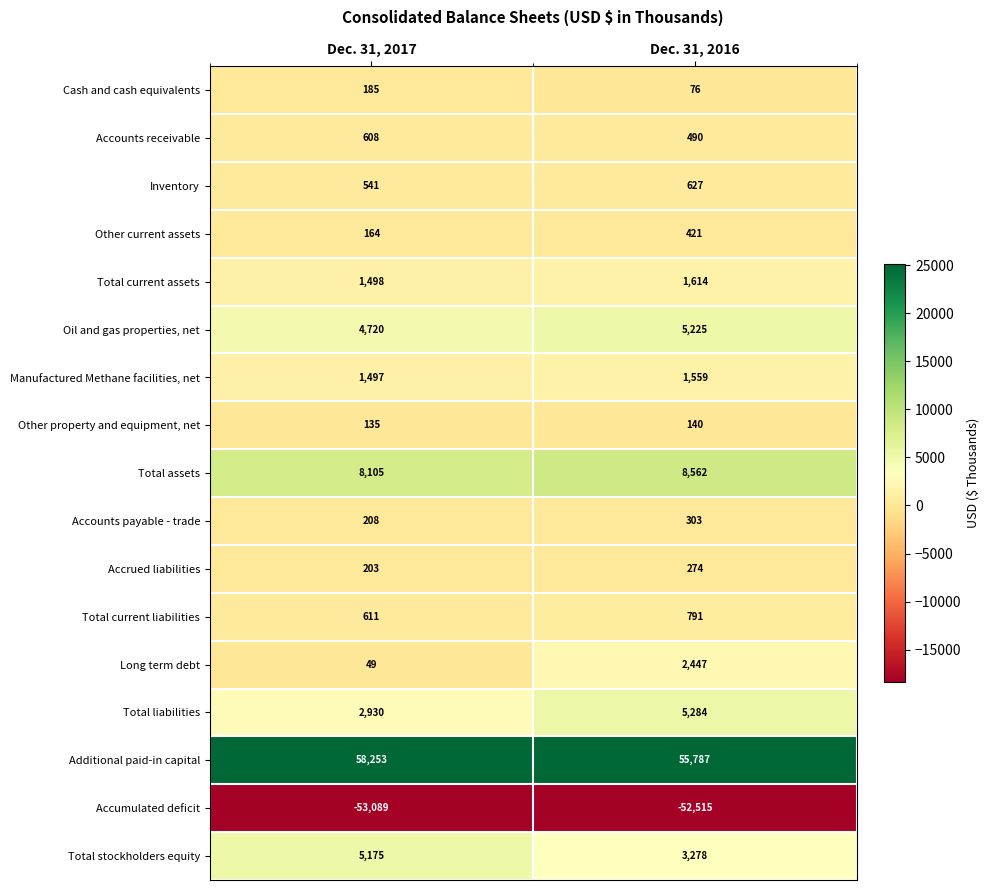

How many values in the Cash and cash equivalents series are below 185?

1